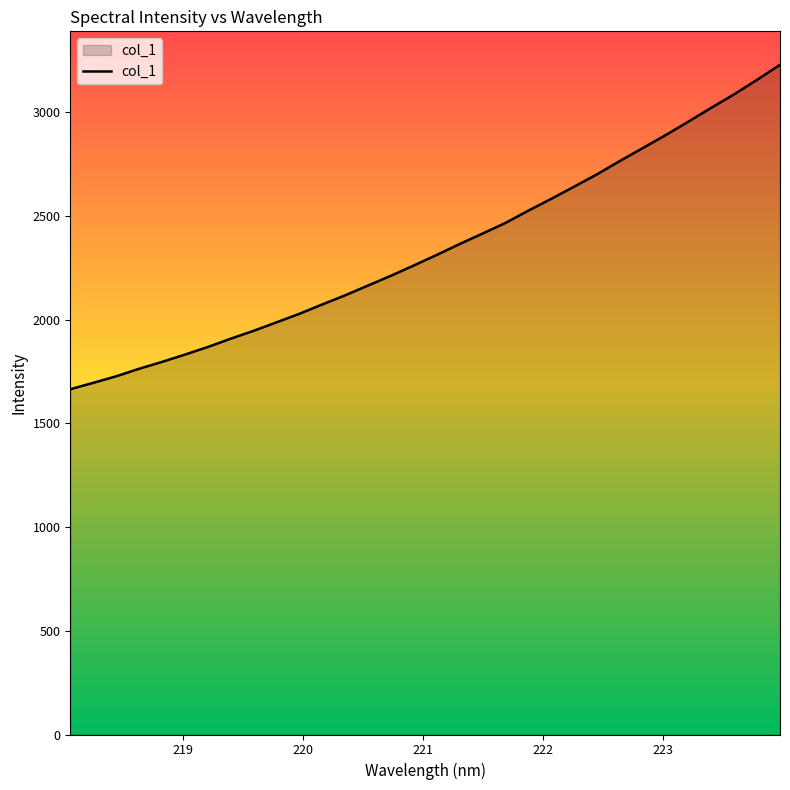

What is the difference between the maximum and minimum values?

1564.3